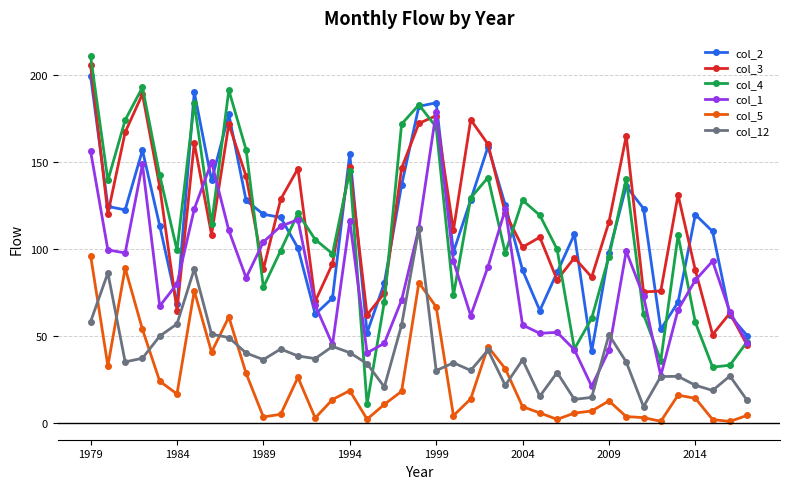

What is the value of the col_5 point at the 12th from the left?

5.0